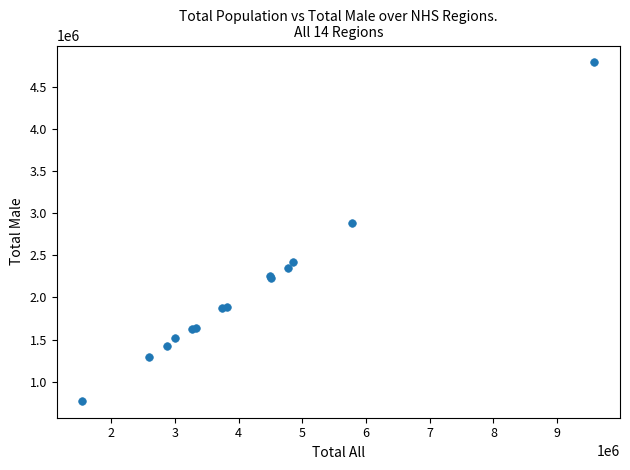

What Y value in the scatter plot is closest to 2781672?

2889079